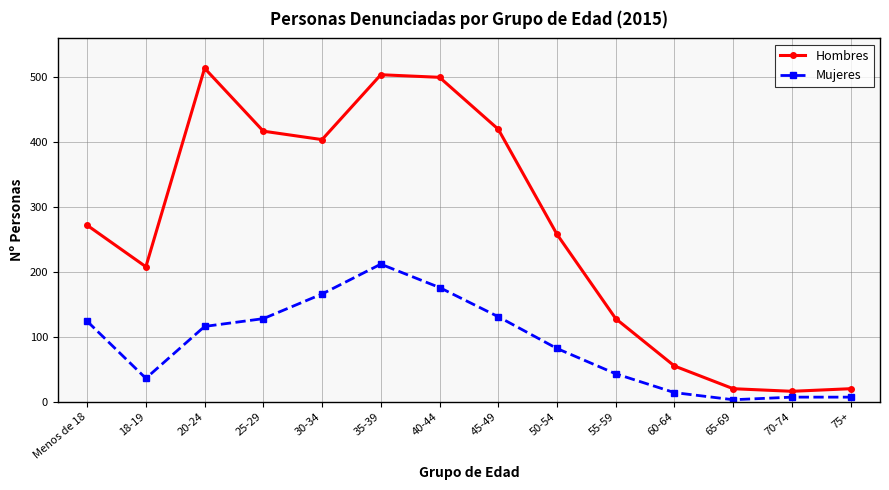

How many series are shown in this chart?

2